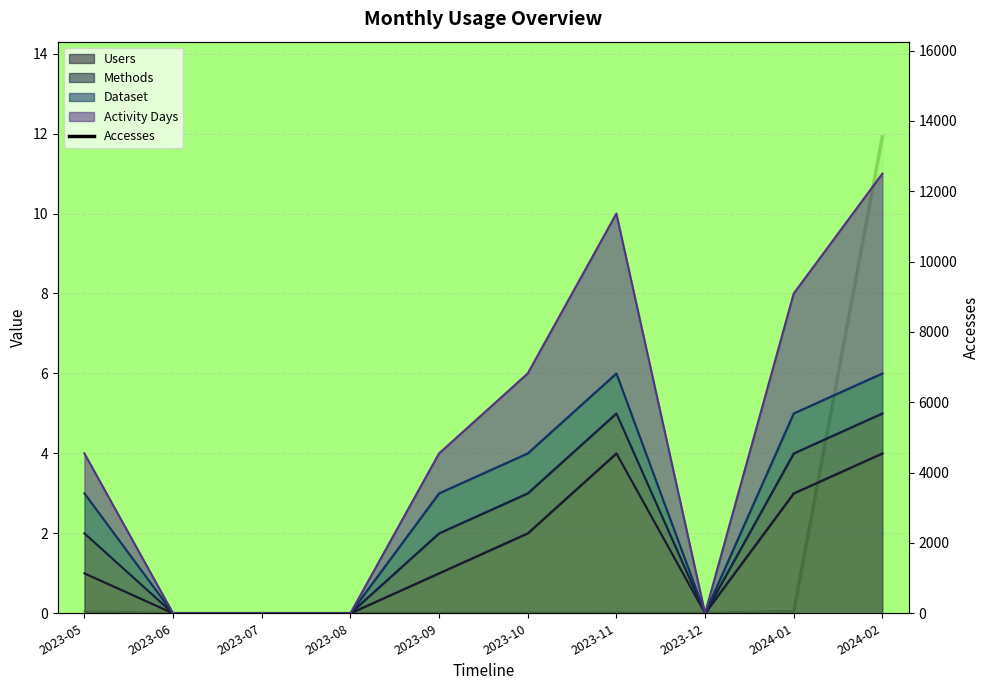

Reading left to right, list all the values displayed in this chart.

2023-05=31	2023-06=0	2023-07=0	2023-08=0	2023-09=1	2023-10=4	2023-11=7	2023-12=0	2024-01=46	2024-02=13546